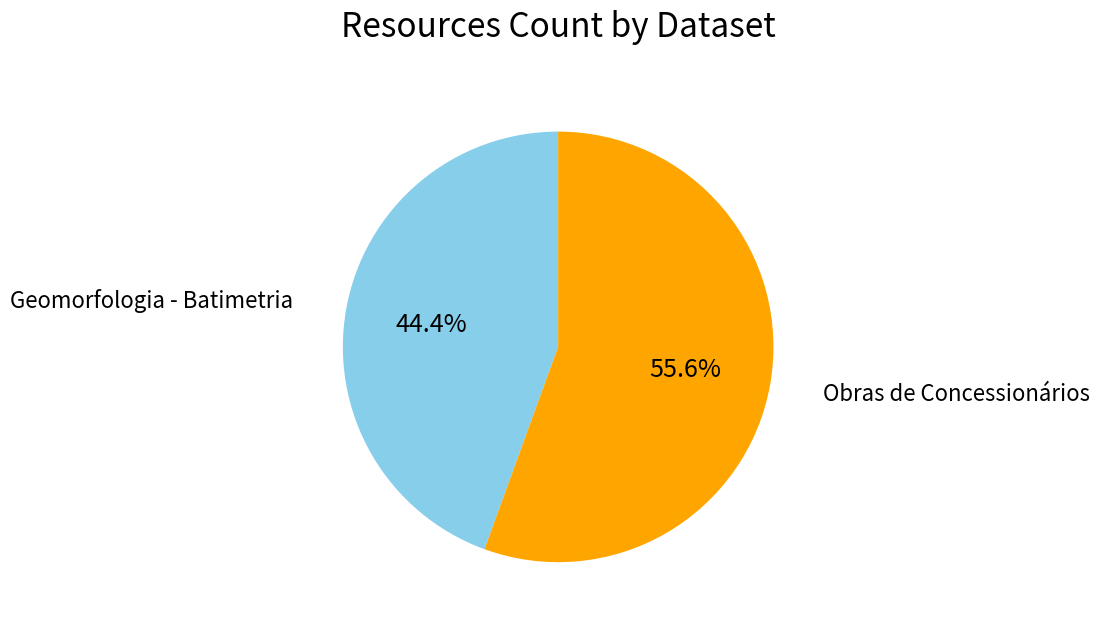

Combined, what portion of the pie is Geomorfologia - Batimetria and Obras de Concessionários?

100.0%